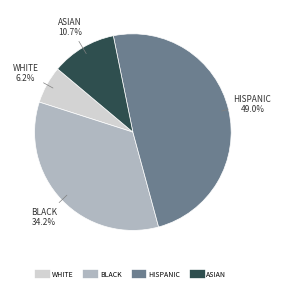

Is there any slice that represents more than half of the pie?

No